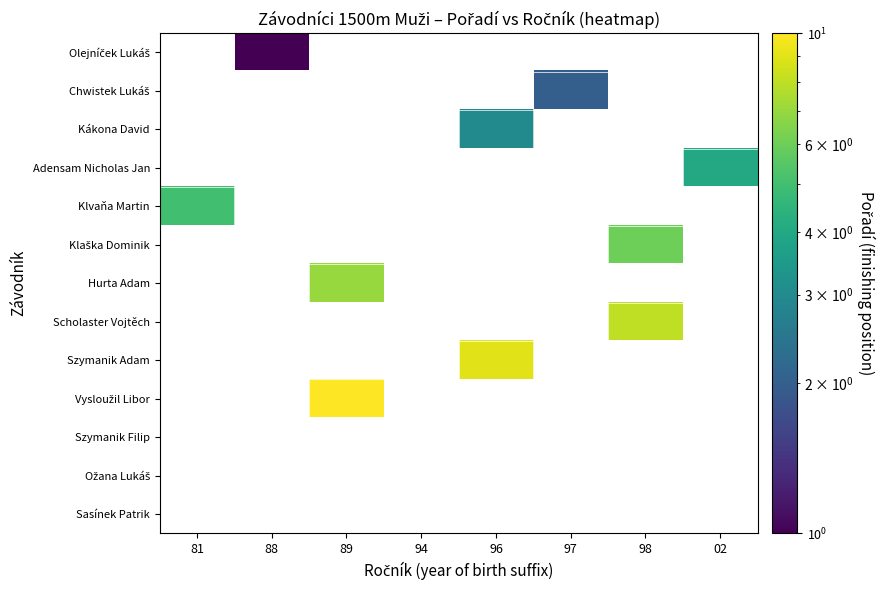

At how many categories does at least one series exceed 8?

2